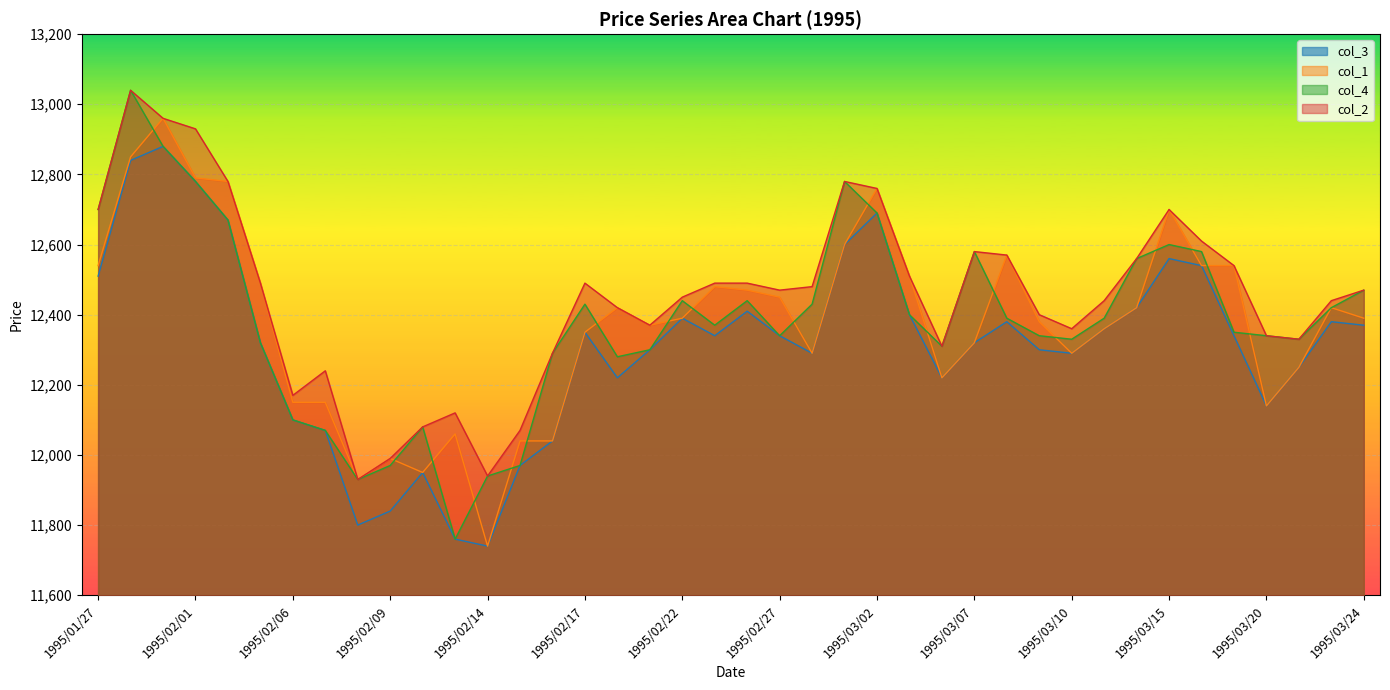

What is the minimum value for col_1?

11740